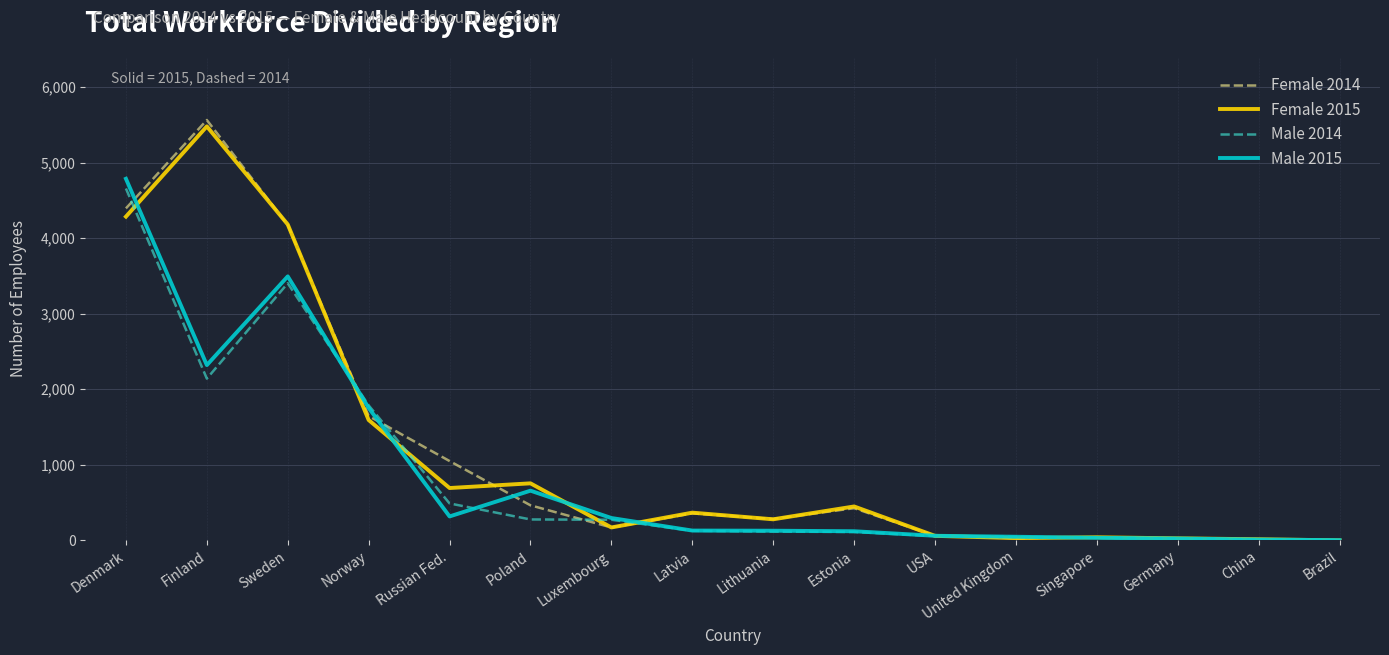

What value does the Female 2014 series have at Sweden?

4175